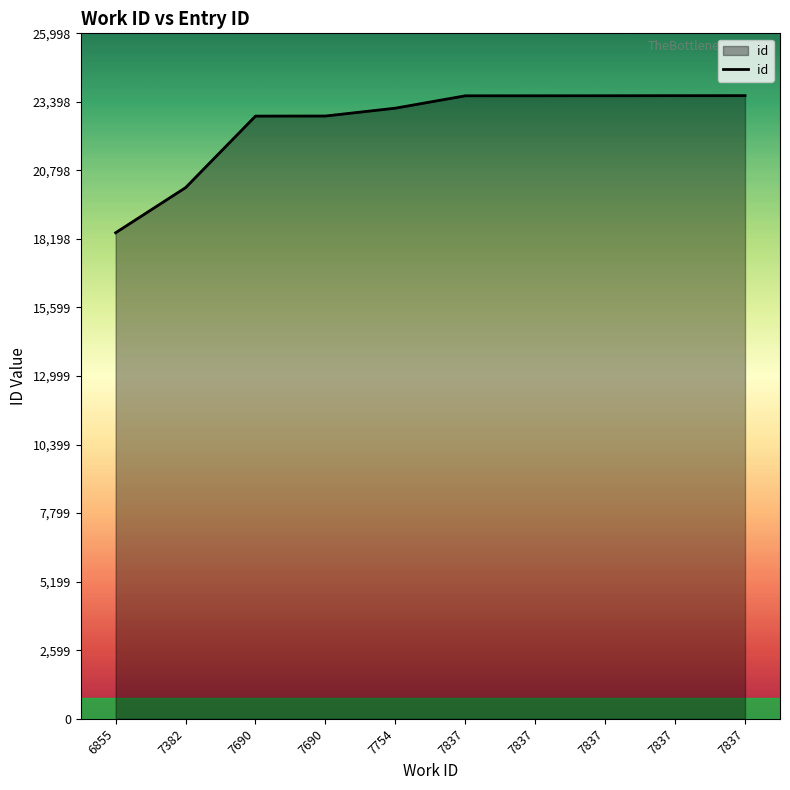

How many lines are shown in the chart?

1